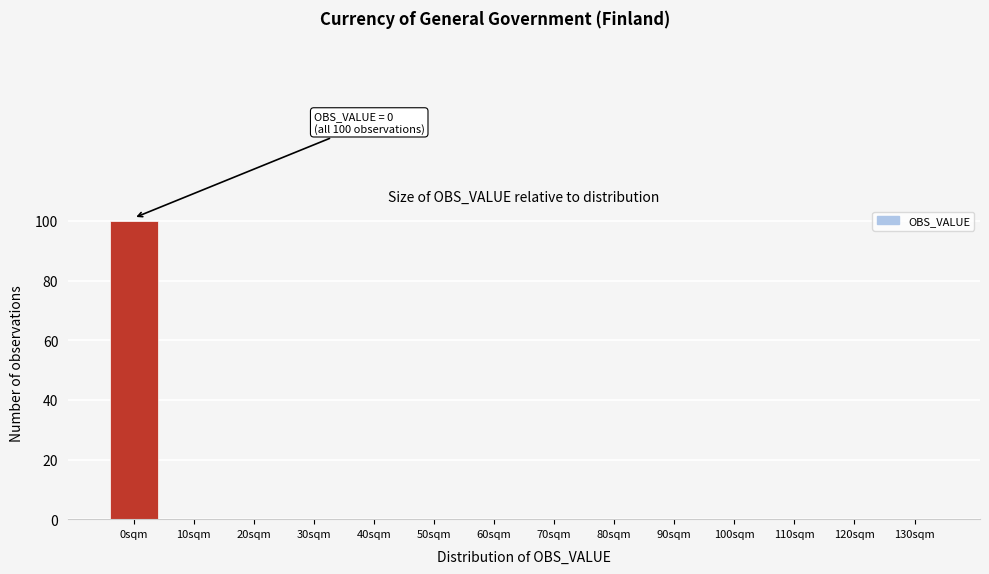

Reading right to left, transcribe all the data shown in this chart.

130sqm=0	120sqm=0	110sqm=0	100sqm=0	90sqm=0	80sqm=0	70sqm=0	60sqm=0	50sqm=0	40sqm=0	30sqm=0	20sqm=0	10sqm=0	0sqm=100